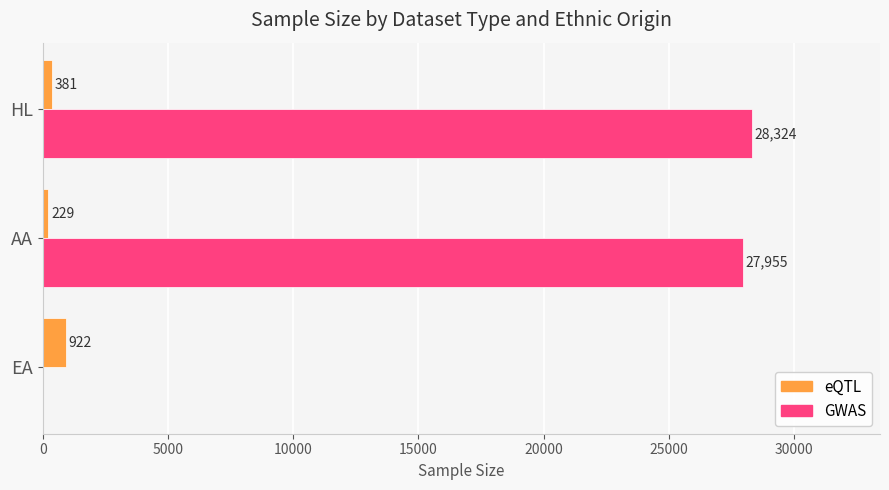

At which category is the sum across all series the highest?

HL